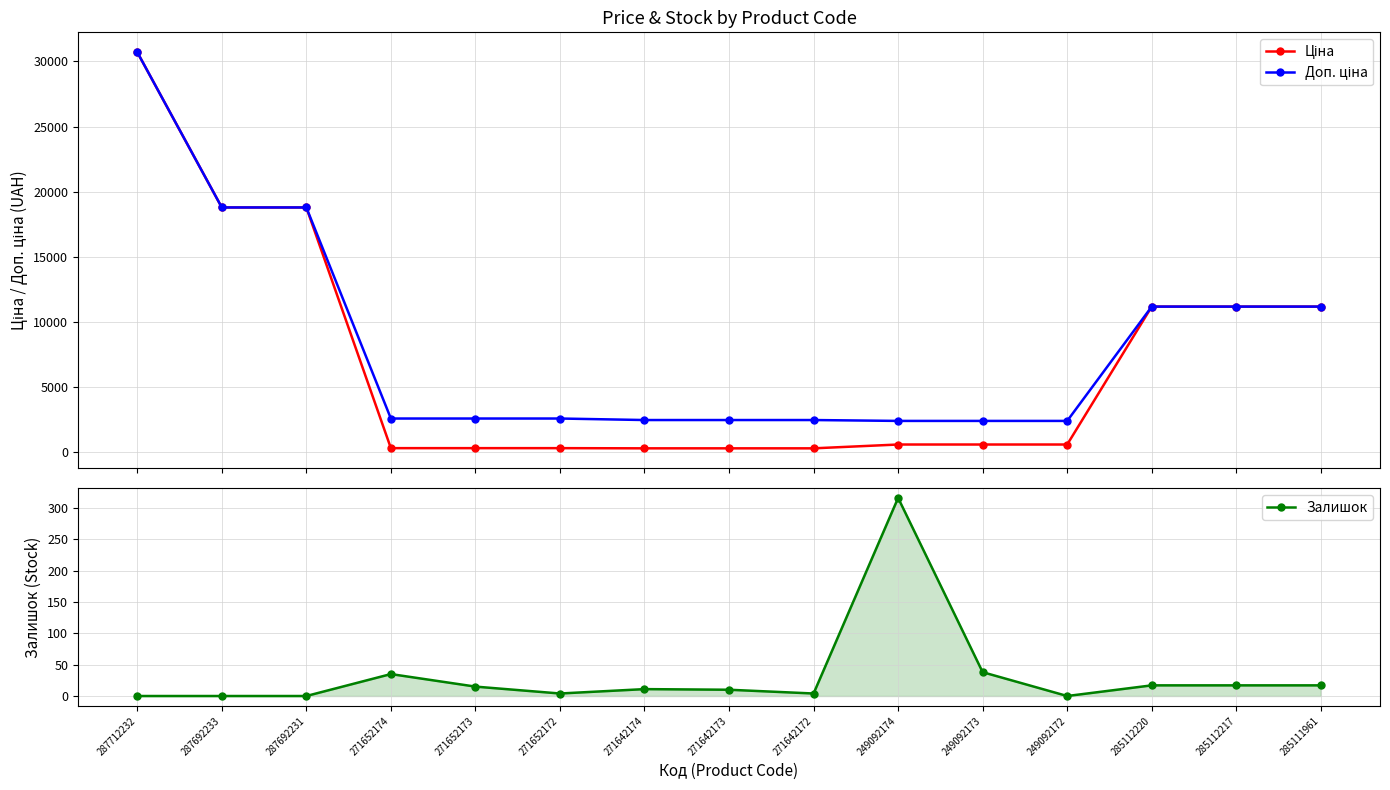

True or false: Доп. ціна has more than 0 points higher than both neighbors.

False